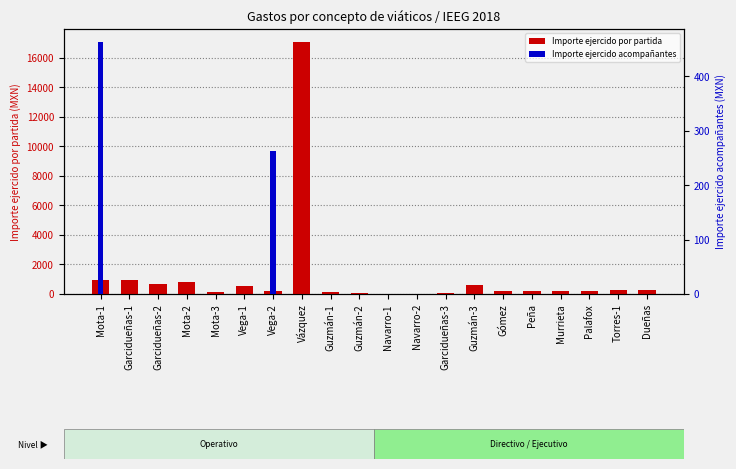

Is the value of Importe ejercido por partida at Torres-1 greater than the value of Importe ejercido acompañantes at Garcidueñas-1?

Yes